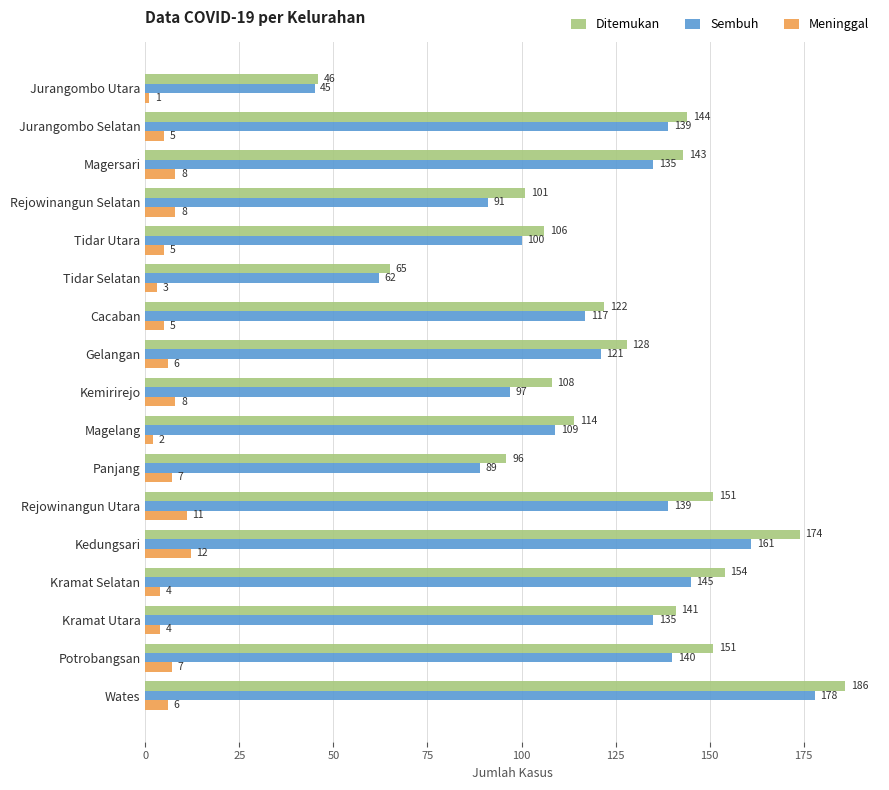

What are all the series names shown in the legend?

Ditemukan, Sembuh, Meninggal